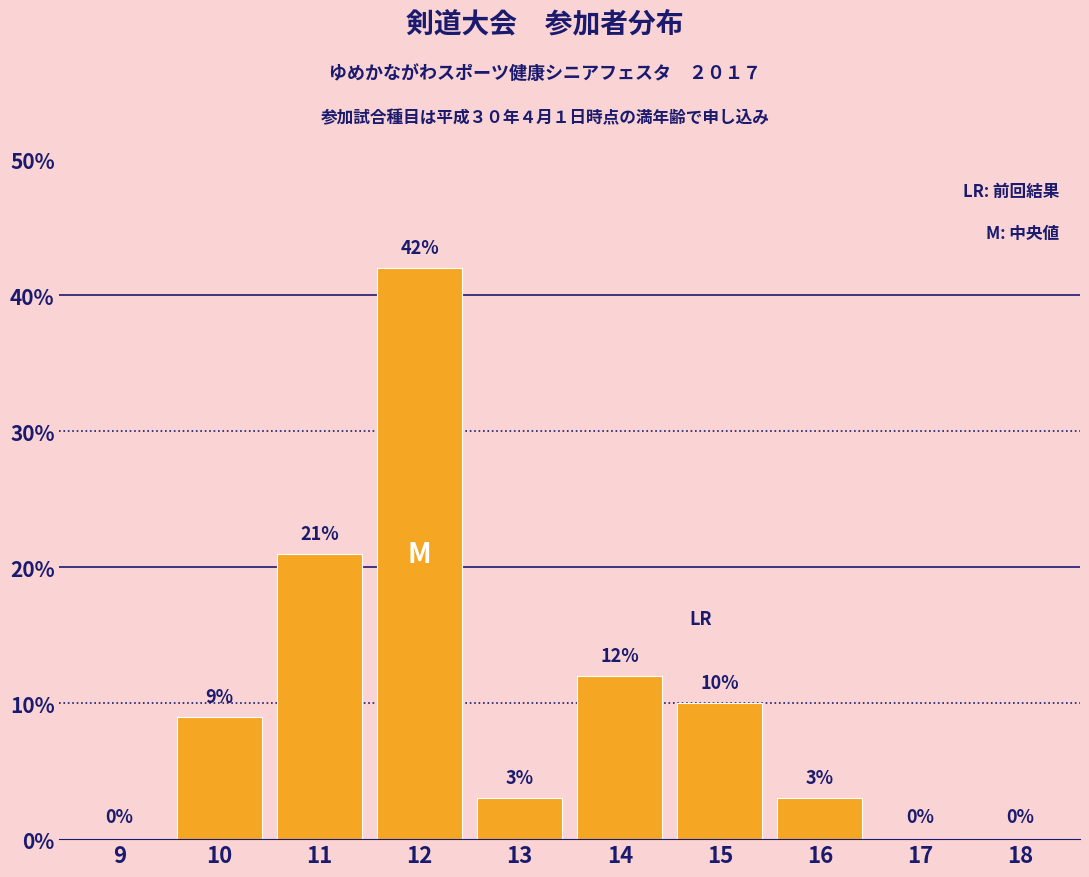

Reading left to right, list all the values displayed in this chart.

9=0	10=9	11=21	12=42	13=3	14=12	15=10	16=3	17=0	18=0